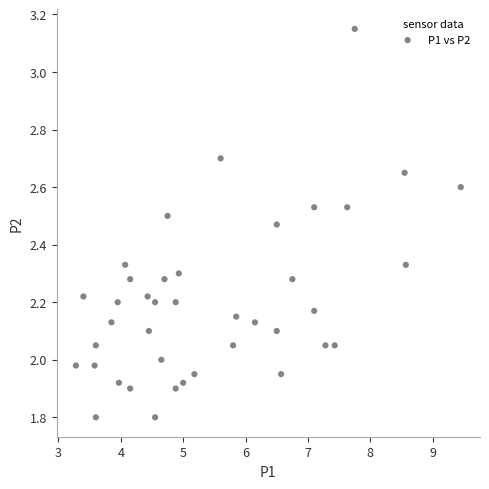

What is the range of X values (max minus min)?

6.2